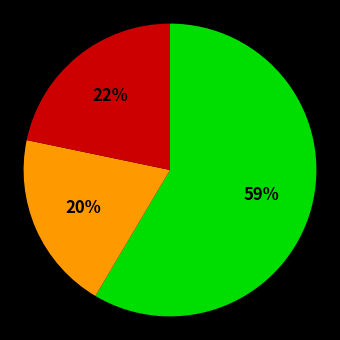

Does any single category account for the majority?

Yes